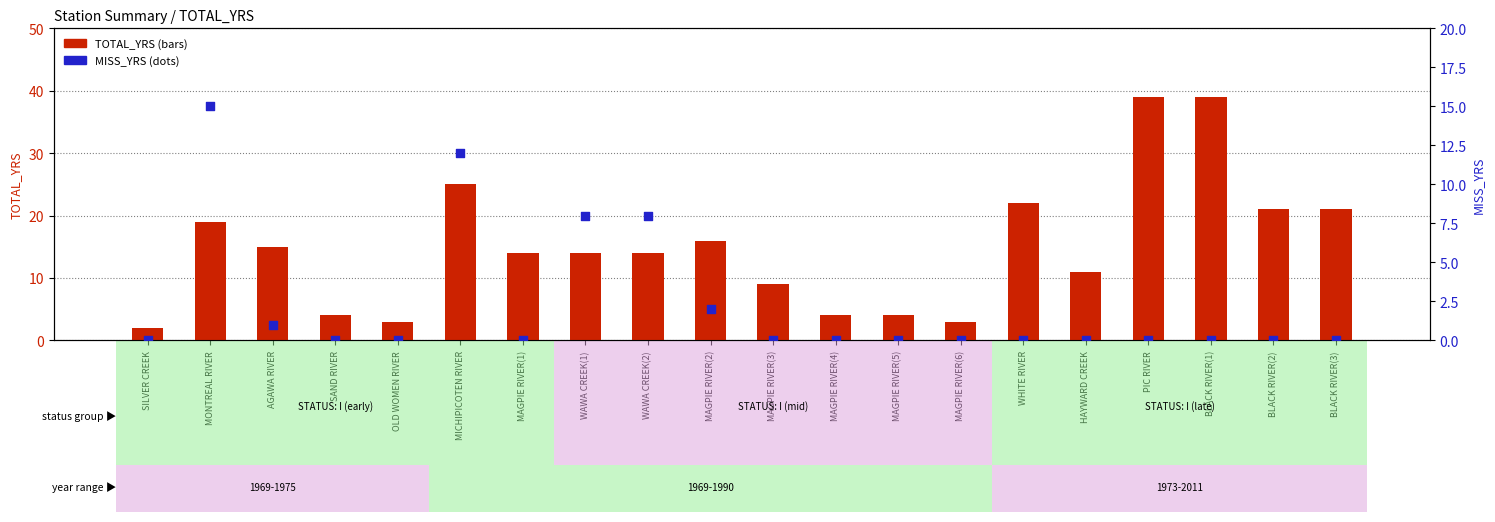

Which series reaches the minimum Y coordinate?

MISS_YRS